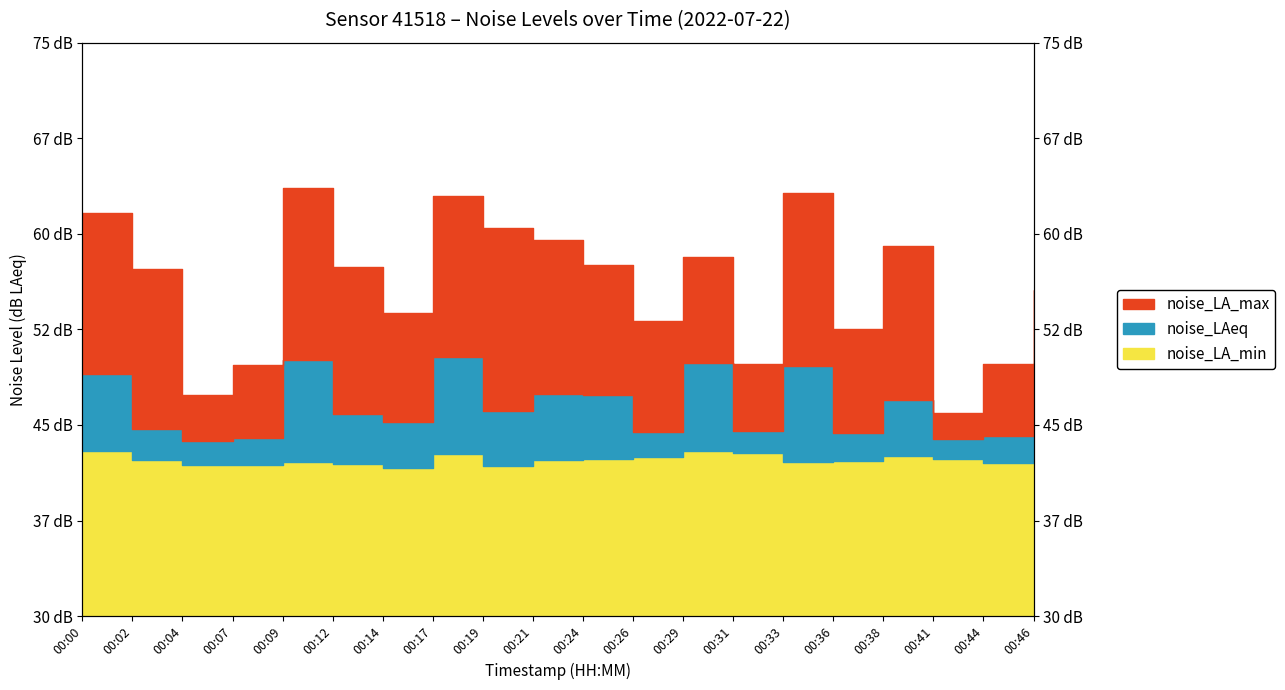

At which category is the sum across all series the highest?

00:17